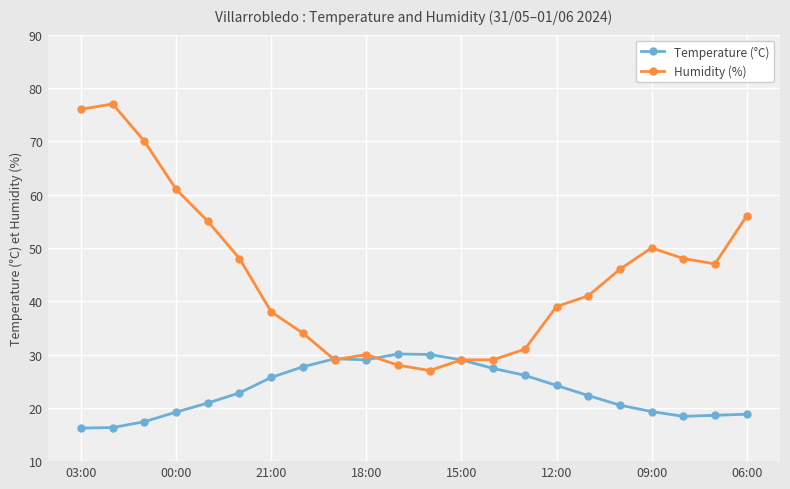

Rank the series by their average value, from lowest to highest.

Temperature (°C), Humidity (%)